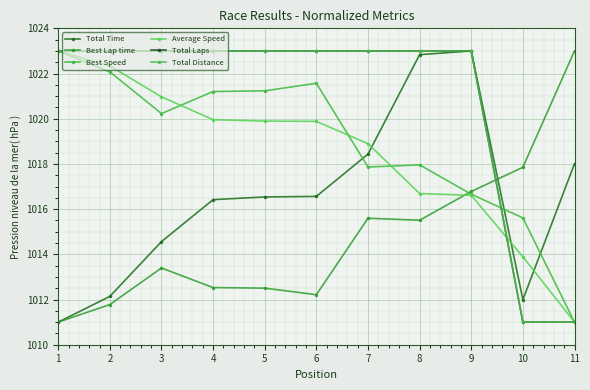

Reading left to right, list all the values displayed in this chart.

Total Time: 1=1011.0	2=1012.1	3=1014.6	4=1016.4	5=1016.5	6=1016.6	7=1018.4	8=1022.8	9=1023.0	10=1012.0	11=1018.0
Best Lap time: 1=1011.0	2=1011.8	3=1013.4	4=1012.5	5=1012.5	6=1012.2	7=1015.6	8=1015.5	9=1016.8	10=1017.9	11=1023.0
Best Speed: 1=1023.0	2=1022.1	3=1020.2	4=1021.2	5=1021.2	6=1021.6	7=1017.9	8=1018.0	9=1016.7	10=1015.6	11=1011.0
Average Speed: 1=1023.0	2=1022.3	3=1021.0	4=1020.0	5=1019.9	6=1019.9	7=1018.9	8=1016.7	9=1016.6	10=1013.9	11=1011.0
Total Laps: 1=1023.0	2=1023.0	3=1023.0	4=1023.0	5=1023.0	6=1023.0	7=1023.0	8=1023.0	9=1023.0	10=1011.0	11=1011.0
Total Distance: 1=1023.0	2=1023.0	3=1023.0	4=1023.0	5=1023.0	6=1023.0	7=1023.0	8=1023.0	9=1023.0	10=1011.0	11=1011.0